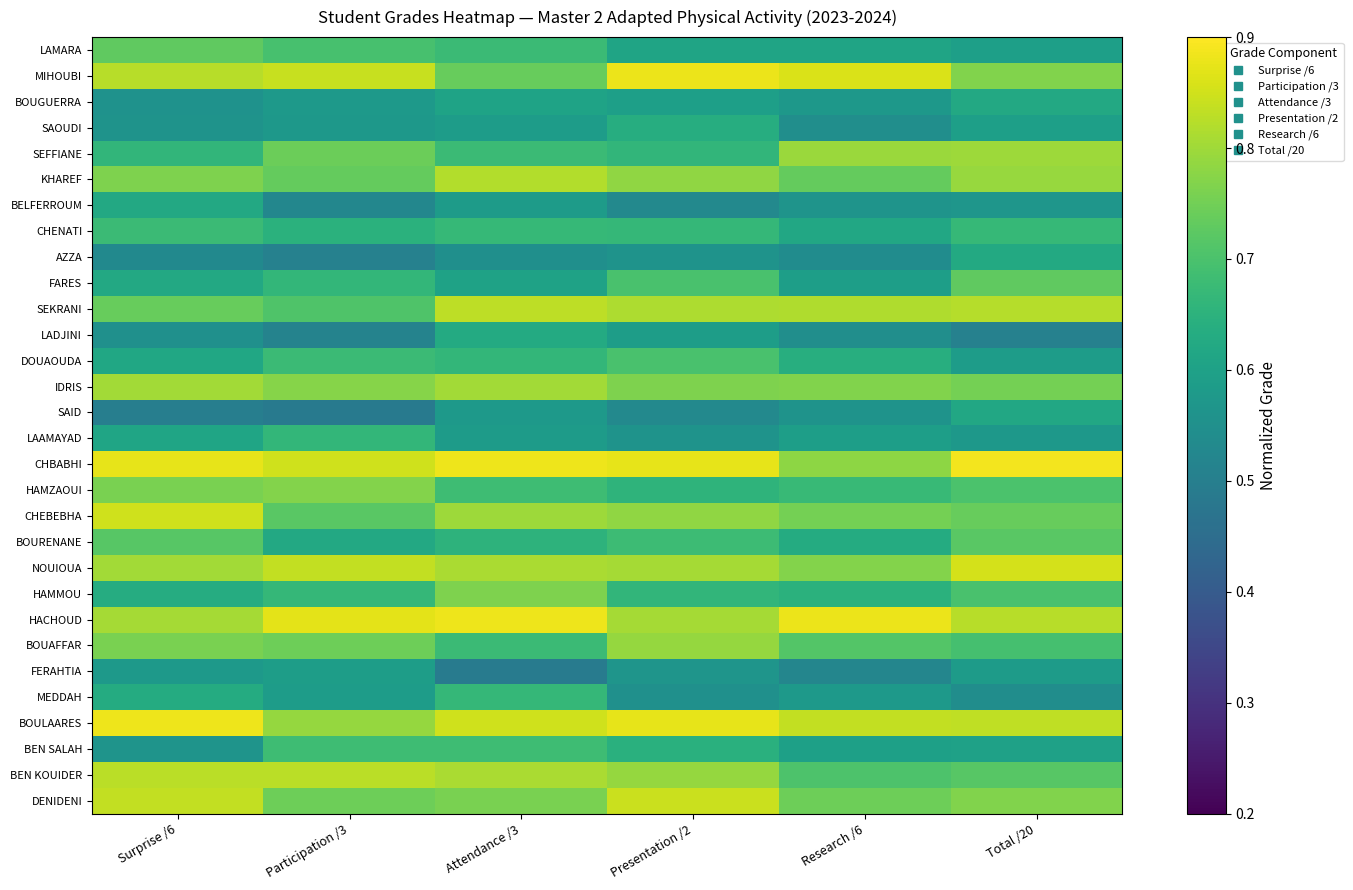

List the series in order of their peak value, lowest first.

FERAHTIA, SAID, BOUGUERRA, BELFERROUM, AZZA, LADJINI, SAOUDI, LAAMAYAD, MEDDAH, CHENATI, BEN SALAH, DOUAOUDA, BOURENANE, LAMARA, FARES, HAMMOU, HAMZAOUI, BOUAFFAR, SEFFIANE, IDRIS, KHAREF, BEN KOUIDER, SEKRANI, DENIDENI, CHEBEBHA, NOUIOUA, MIHOUBI, HACHOUD, BOULAARES, CHBABHI